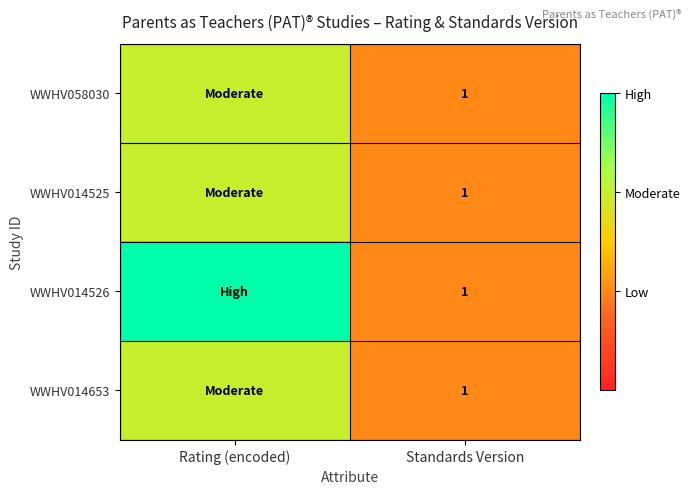

True or false: WWHV058030 has a value of 1 at Standards Version.

True